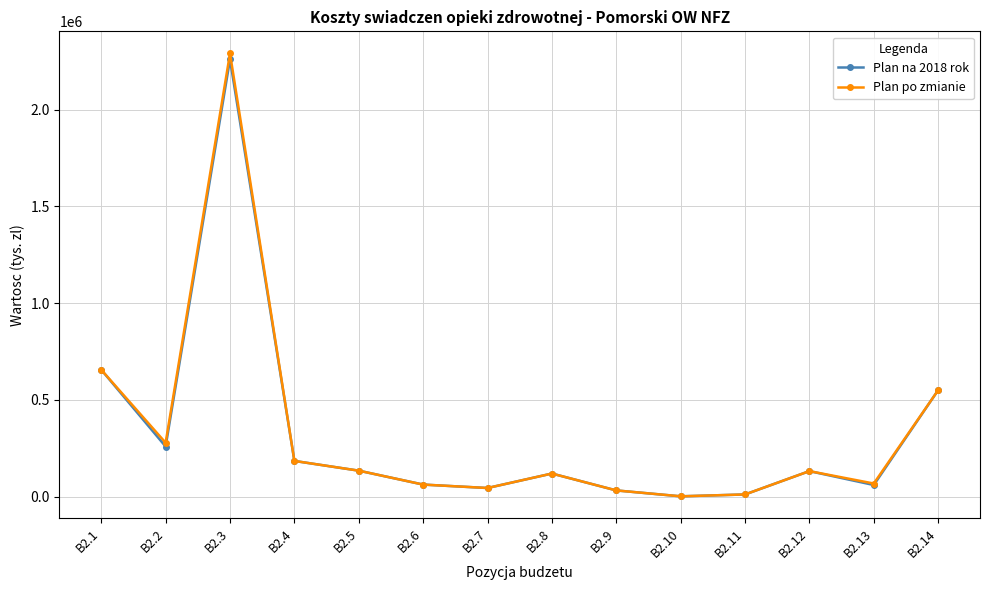

At which label is Plan po zmianie closest to 1145989?

B2.1